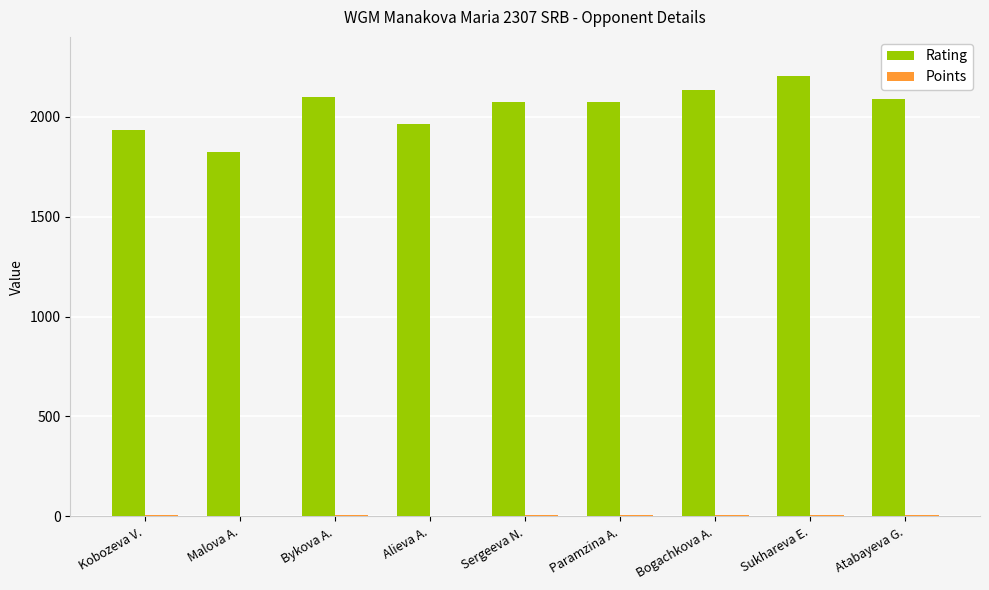

At which category is the sum across all series the highest?

Sukhareva E.